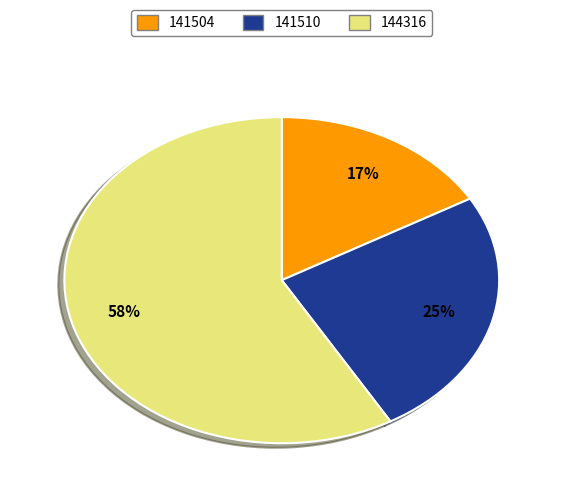

Combined, do 141504 and 144316 account for over 50%?

Yes